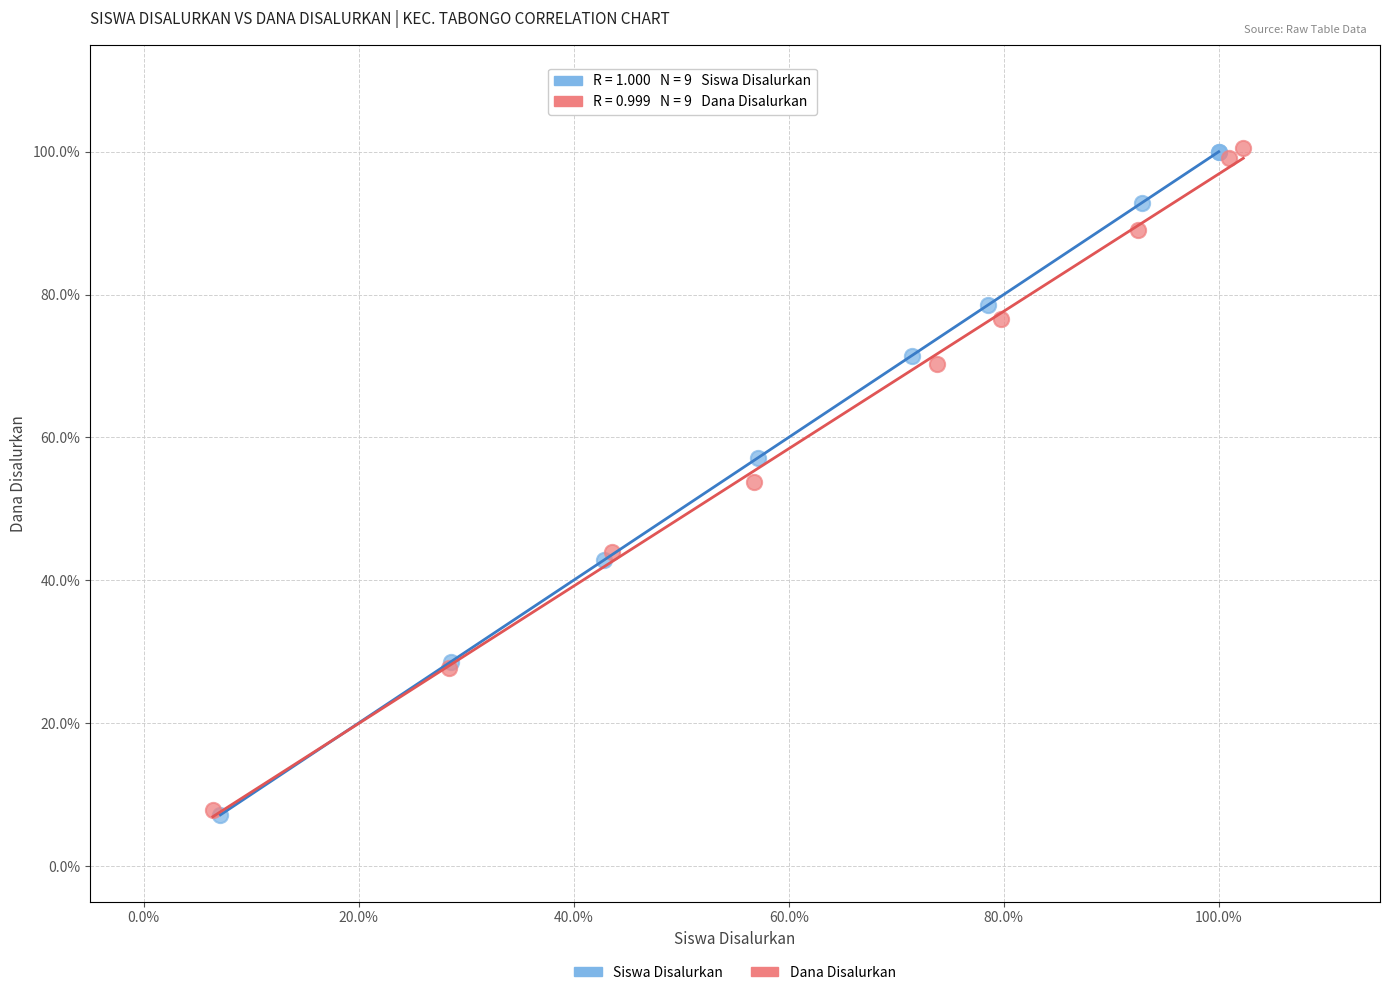

Which series has the largest Y range (max minus min)?

Siswa Disalurkan